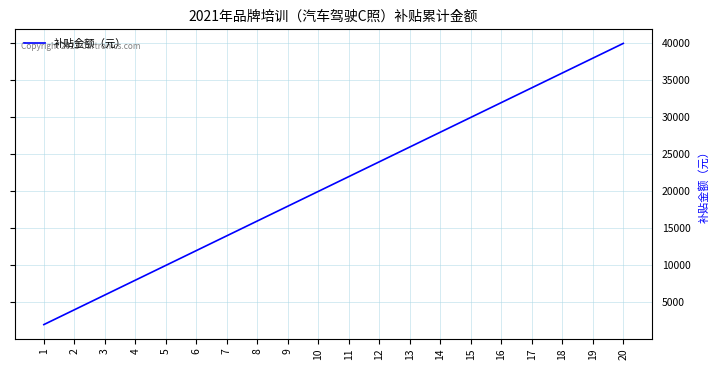

What is the minimum value shown in the chart?

2000